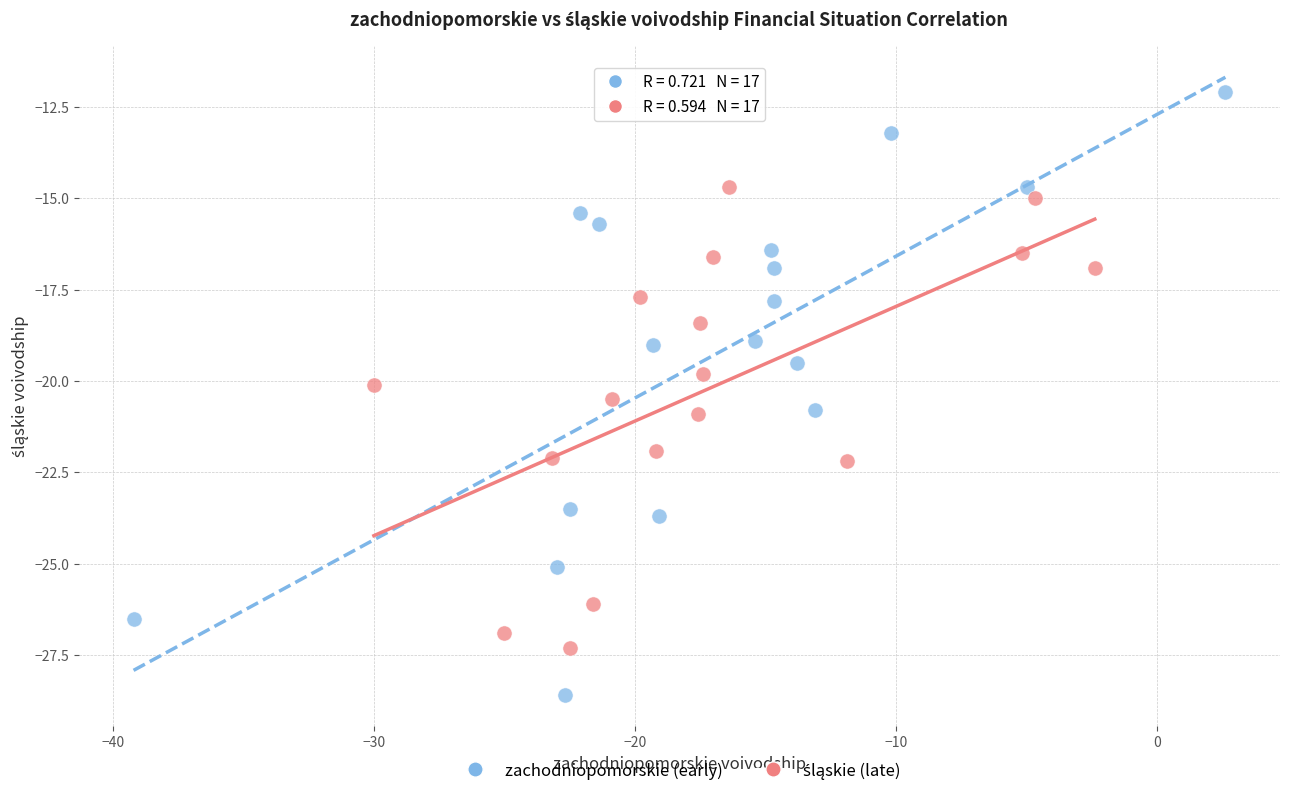

Which series reaches the maximum Y coordinate?

zachodniopomorskie (early)